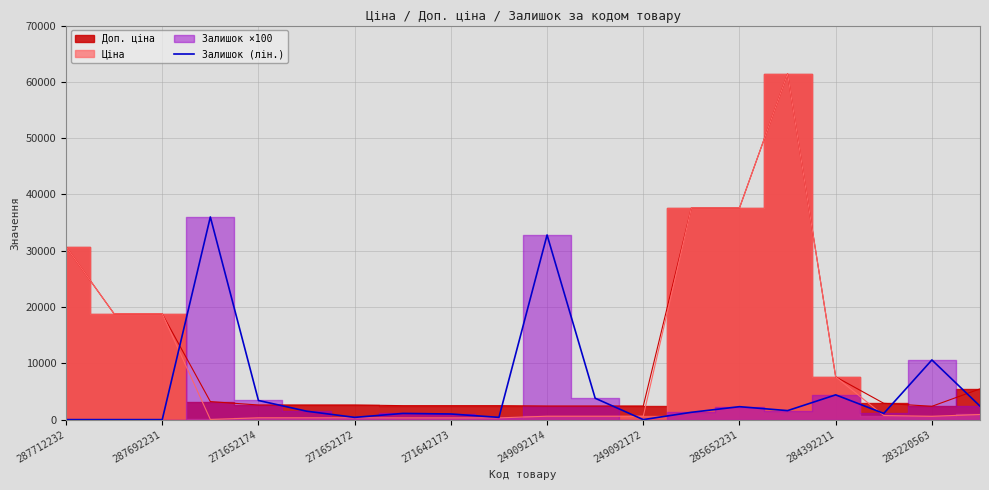

How many values are below 1500?

10